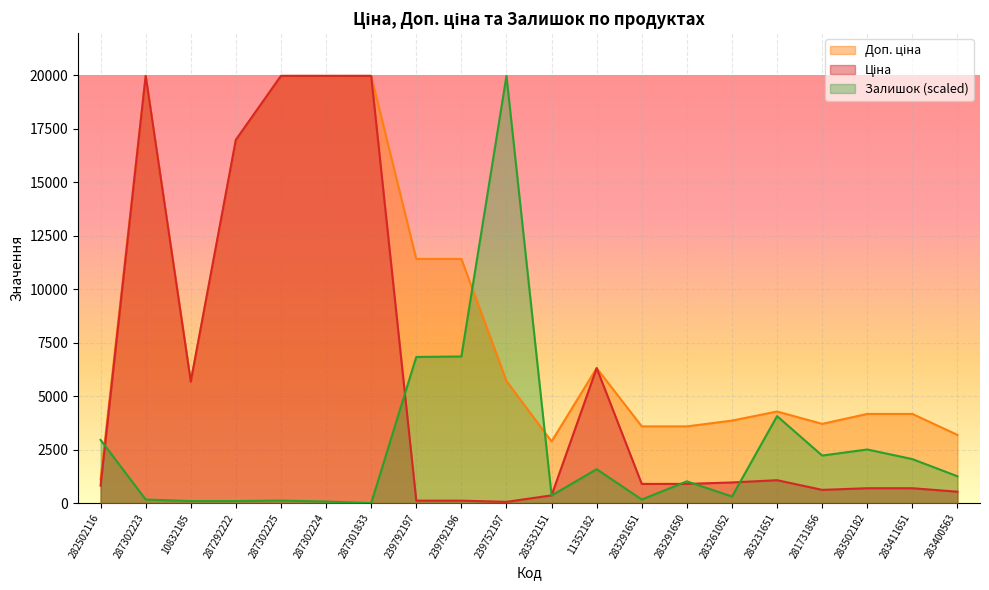

How many intersections are there between Доп. ціна and Залишок?

3